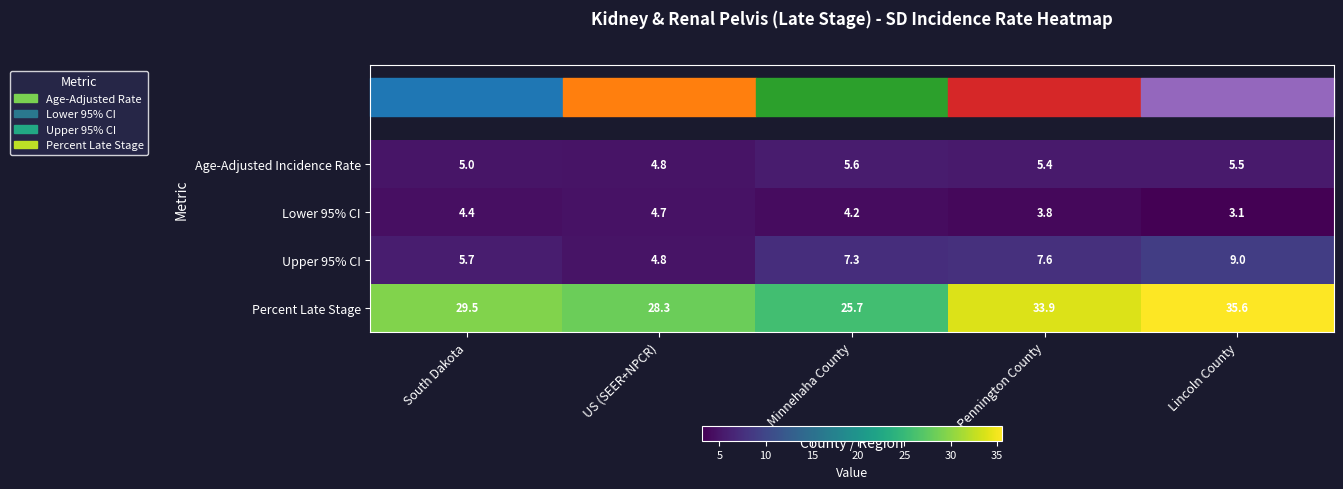

At how many categories does at least one series exceed 33?

2